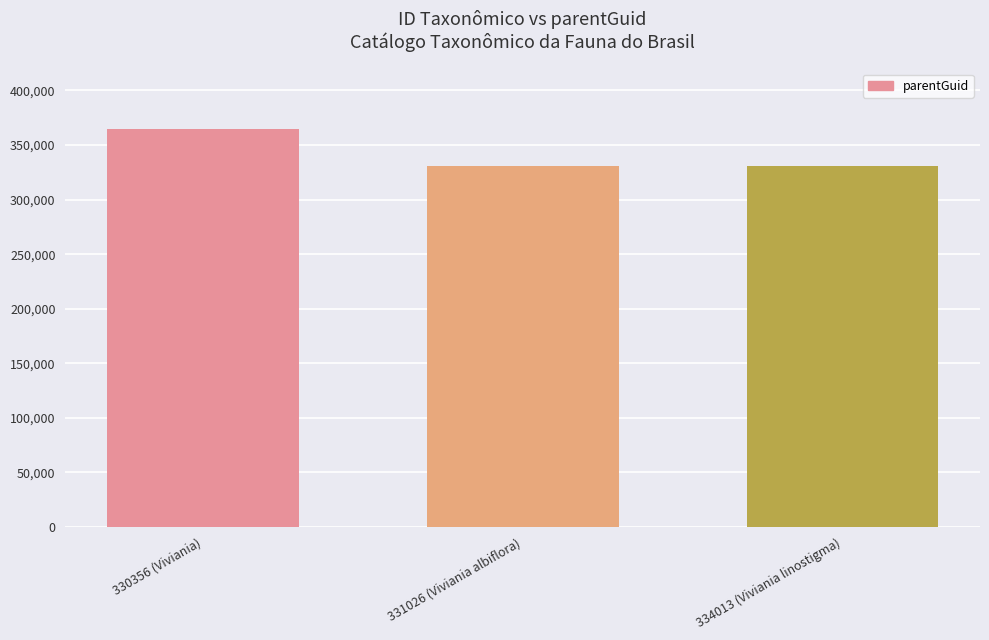

What is the difference between the maximum and minimum values?

34403